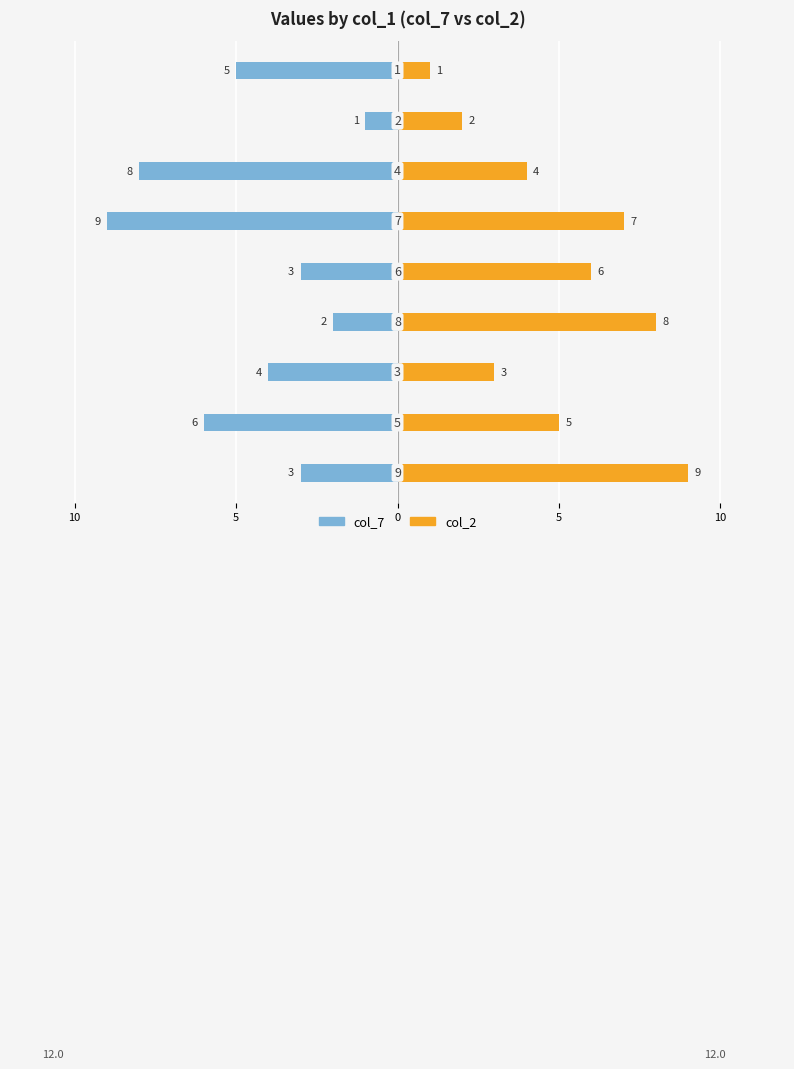

At how many categories does at least one series exceed -1?

9